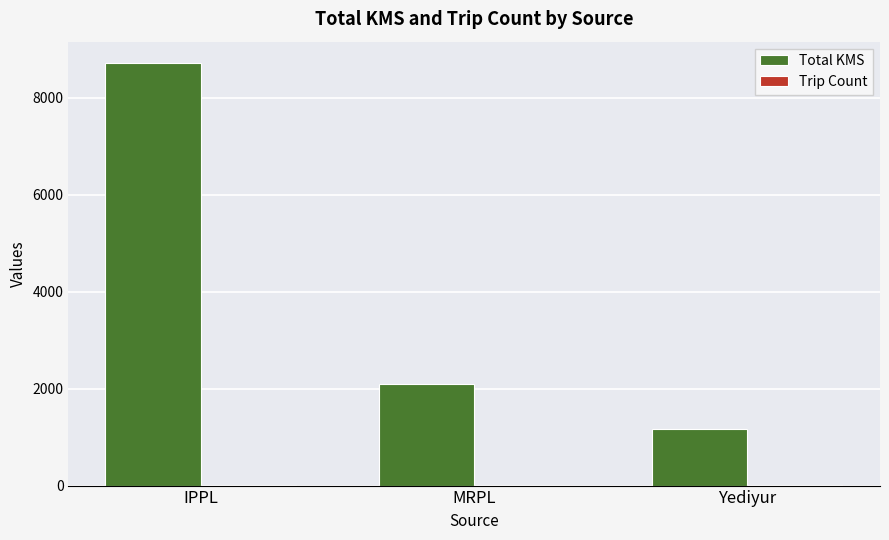

Which series changed the most between IPPL and Yediyur?

Total KMS